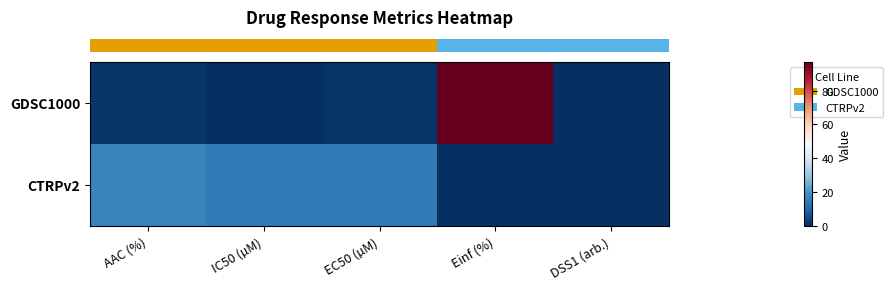

What is the total value across all series at AAC (%)?

17.9